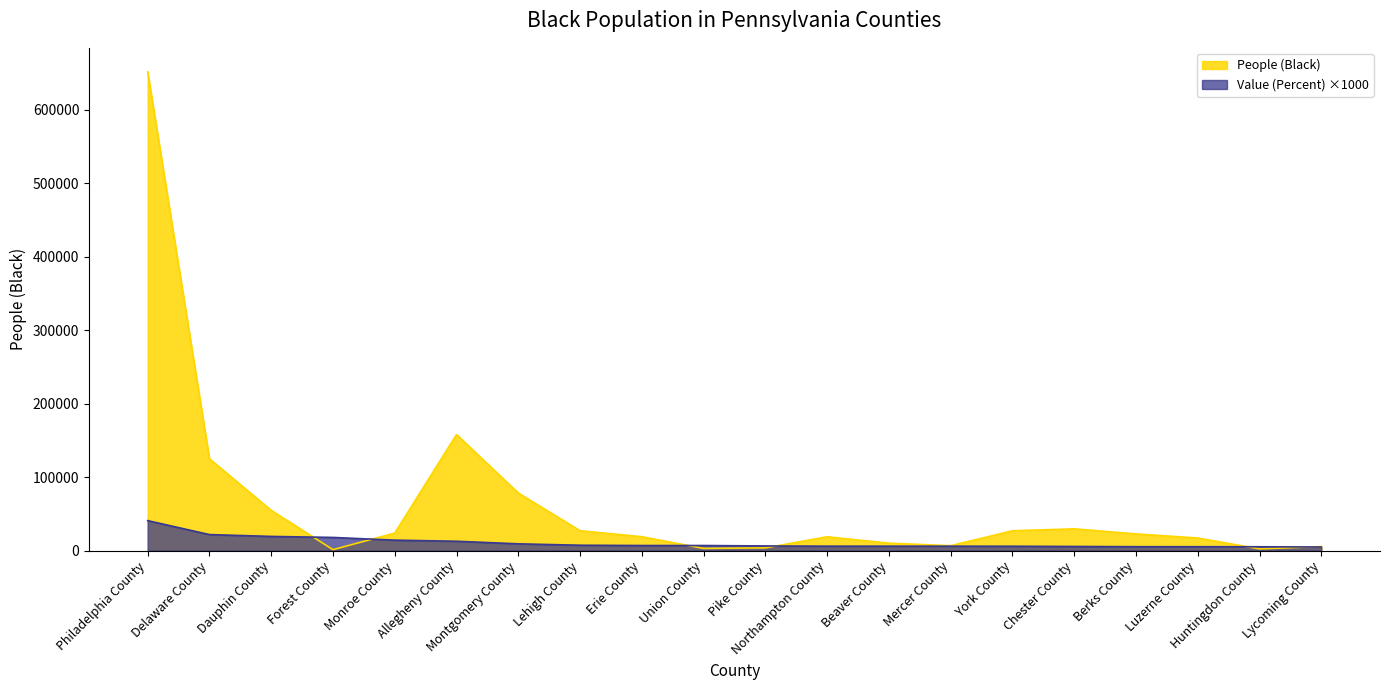

Which category has the lowest value across all series?

Forest County